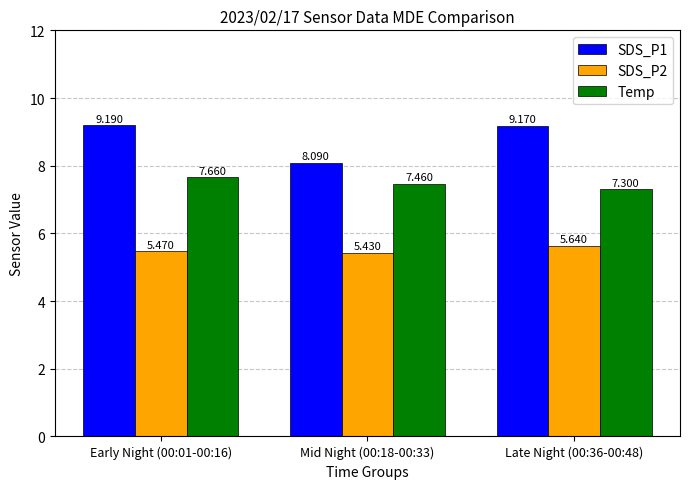

Is the value of SDS_P2 at Mid Night (00:18-00:33) greater than the value of Temp at Late Night (00:36-00:48)?

No